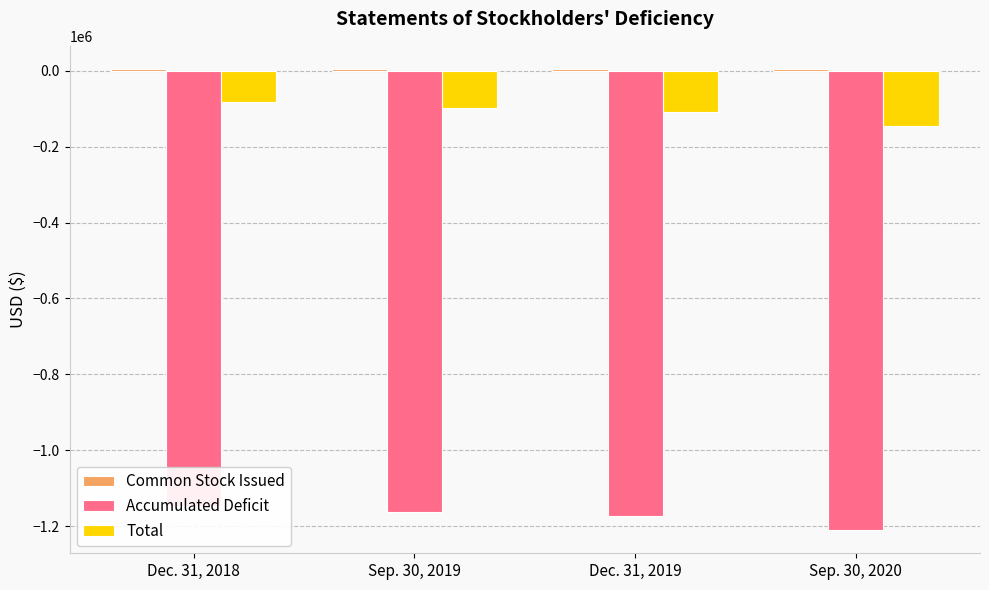

What is the label of the 1st bar from the right?

Sep. 30, 2020